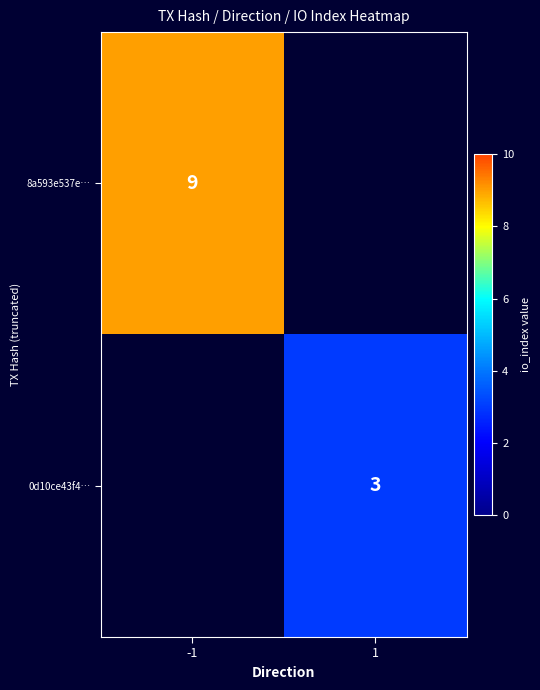

How many distinct data groups are displayed?

2